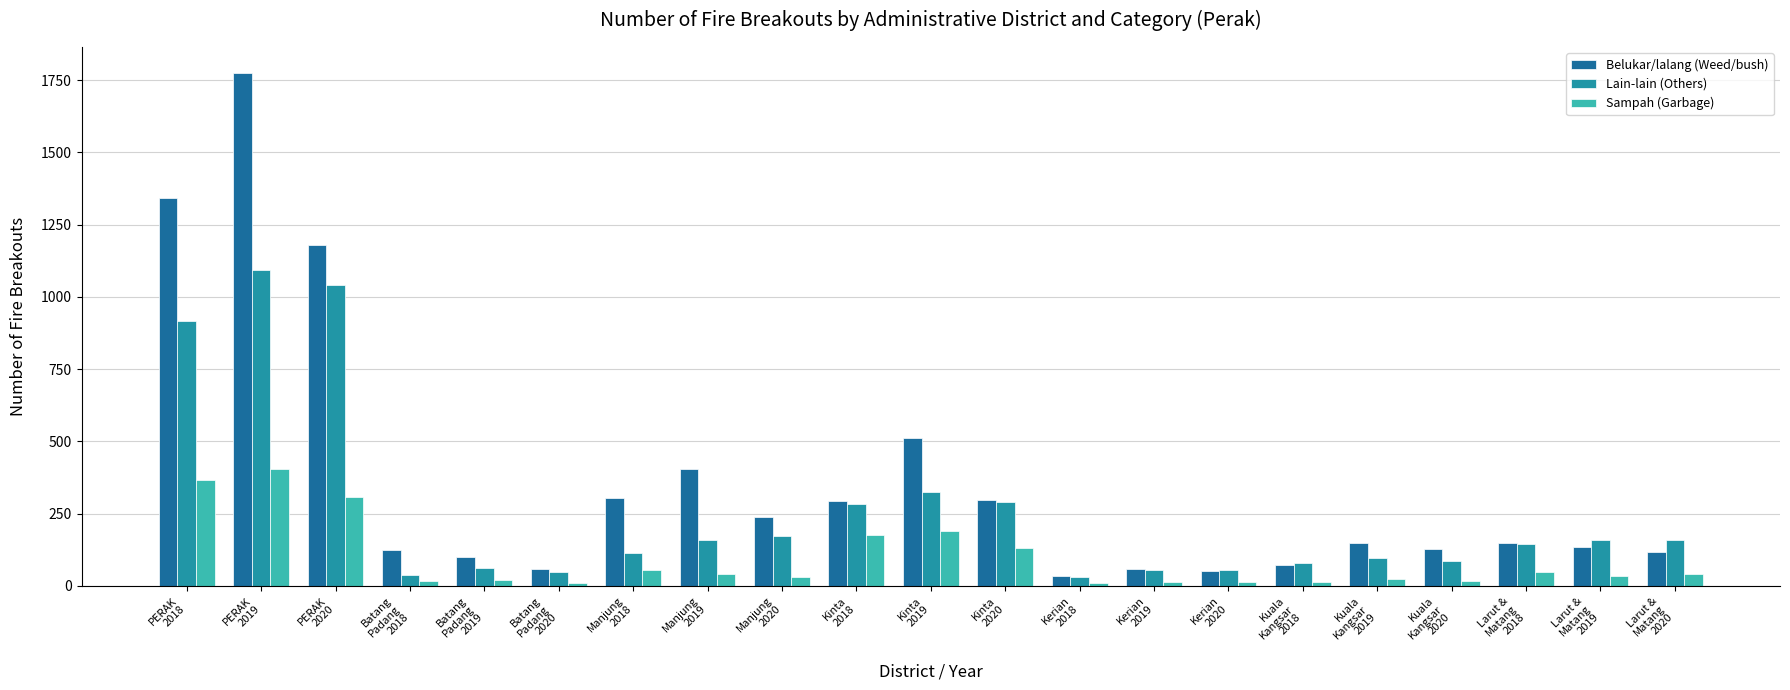

Which category has the highest value in the Belukar/lalang (Weed/bush) series?

PERAK
2019